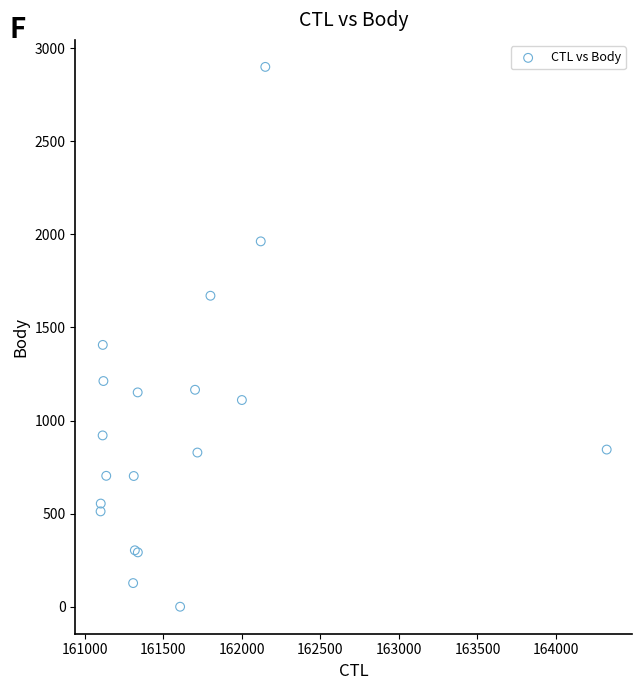

What Y value in the scatter plot is closest to 1449?

1406